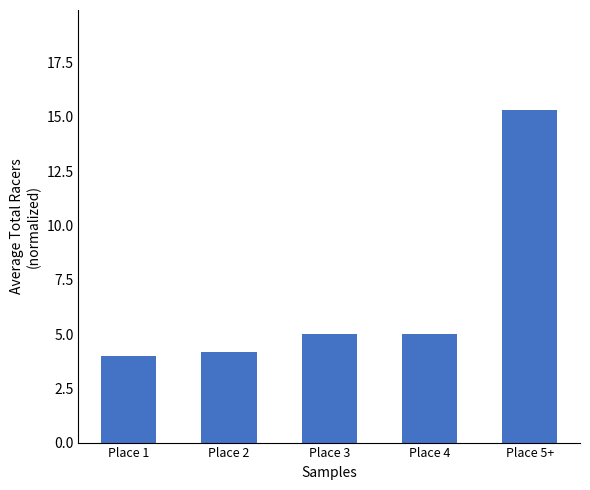

Count the number of data series in this chart.

1